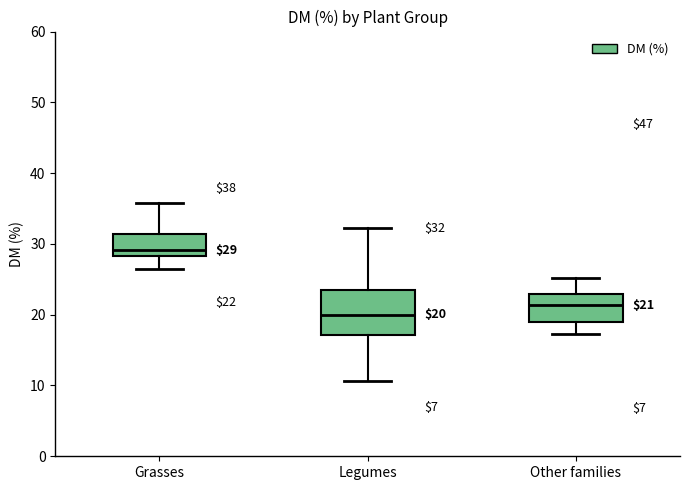

Comparing the boxes themselves (not the whiskers), which one is the tallest?

Legumes